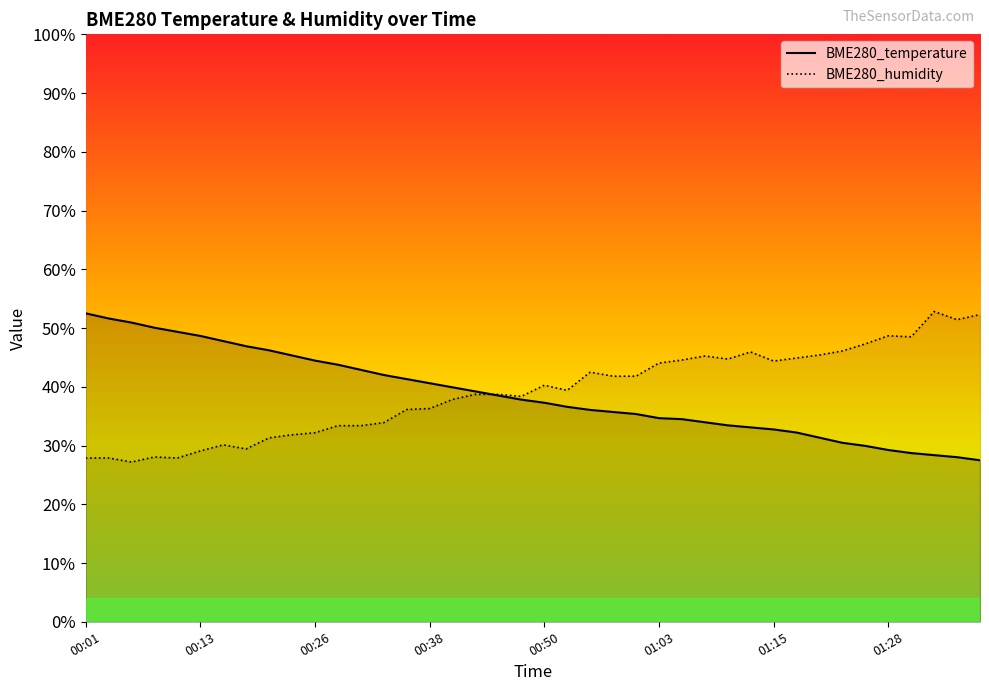

List the series in order of their peak value, lowest first.

BME280_temperature, BME280_humidity